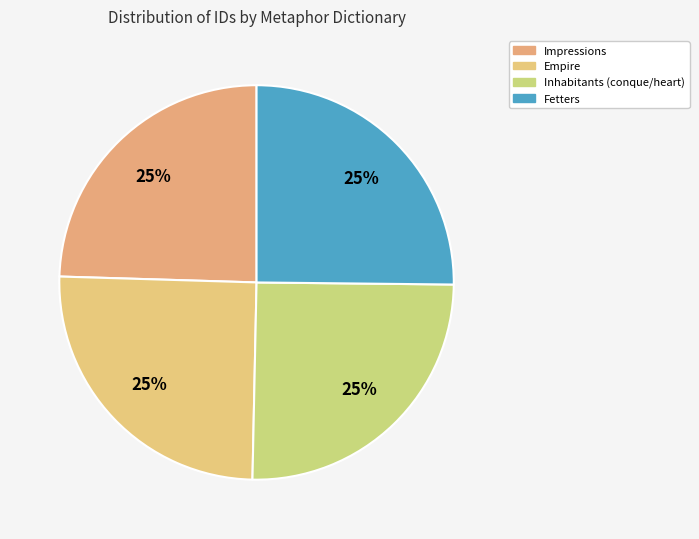

Which category has the smallest portion of the pie?

Impressions